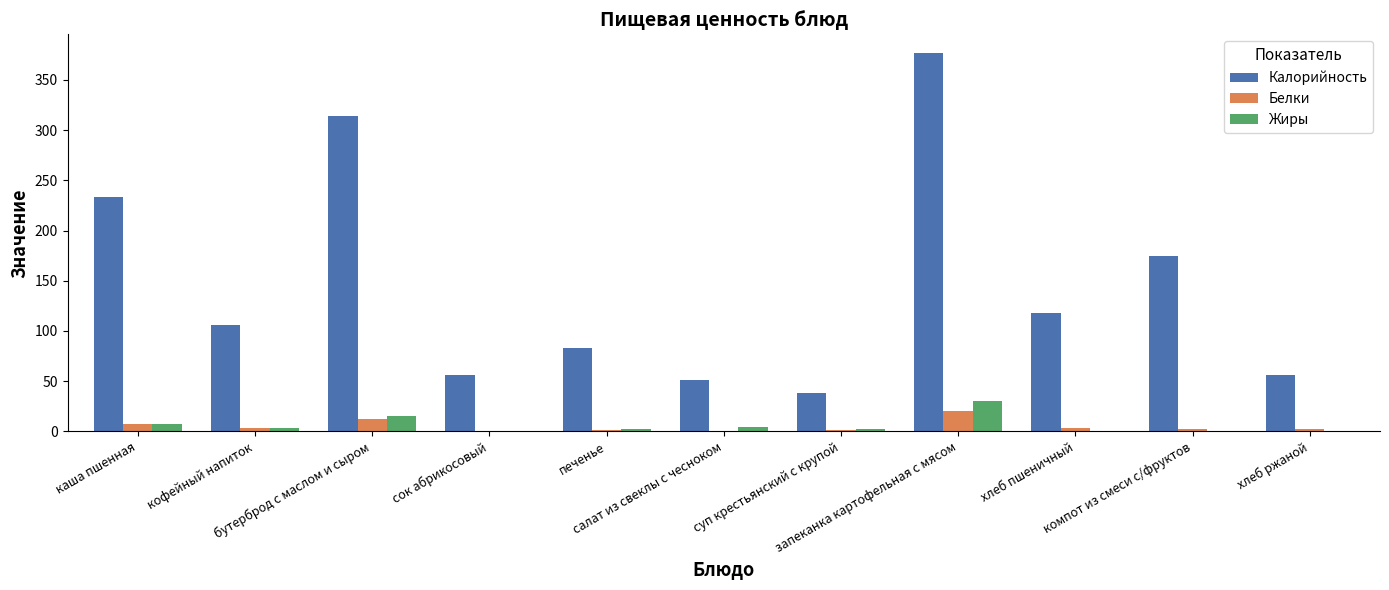

What is the greatest value displayed?

376.6